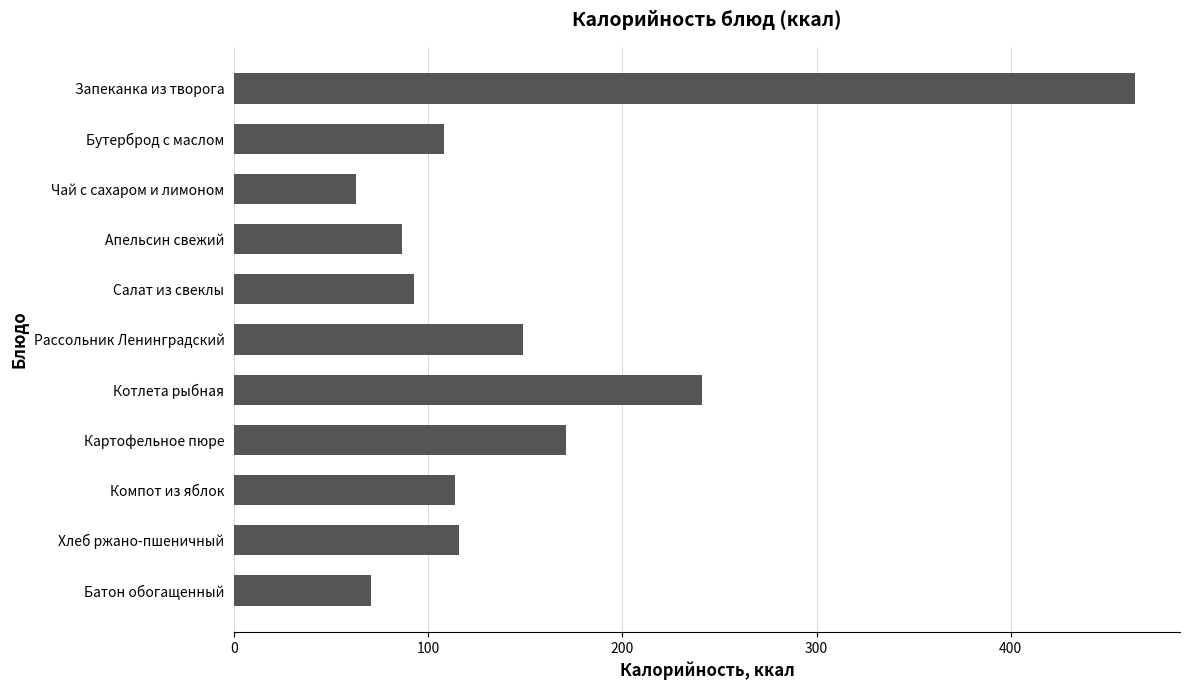

What is the difference between the maximum and second lowest values?

393.5